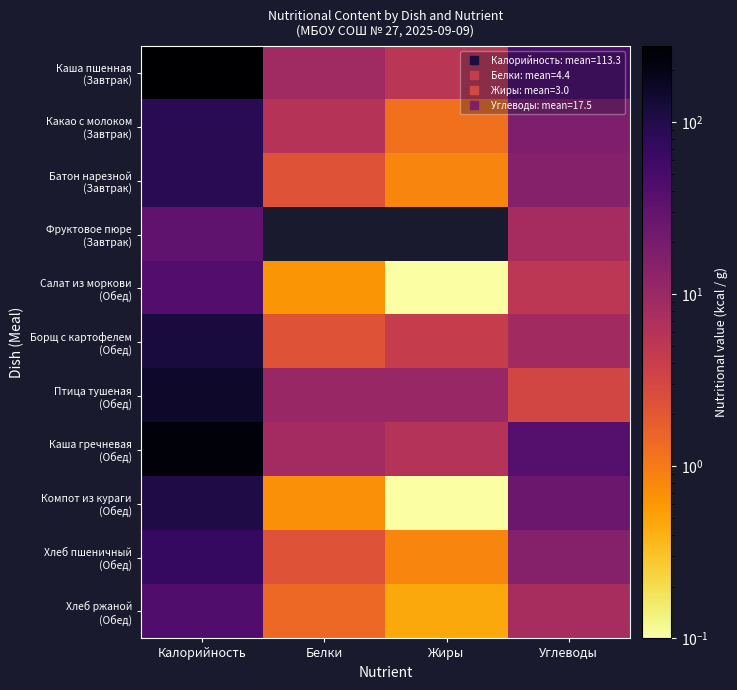

Between Жиры and Белки, which is larger?

Белки